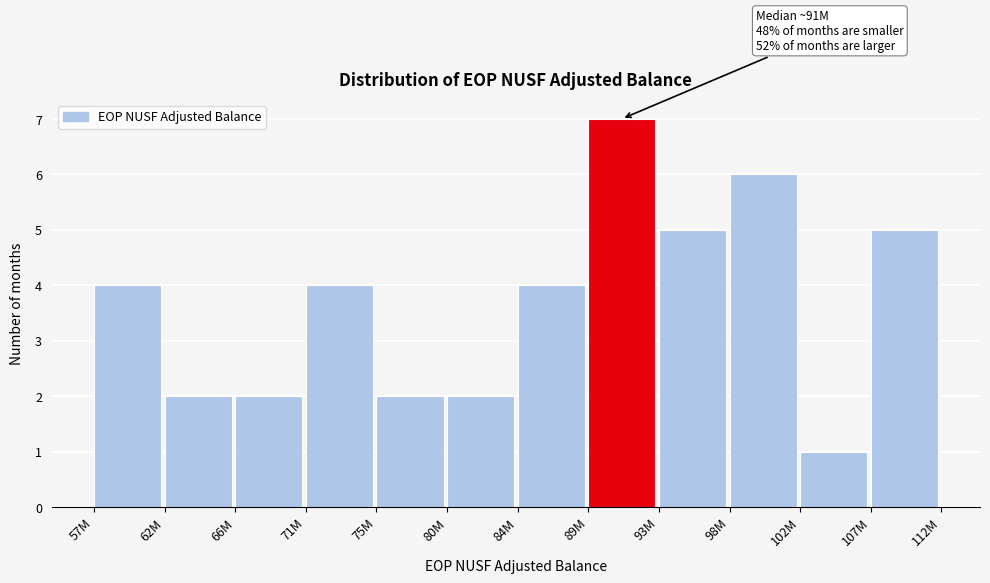

Reading left to right, what are all the values shown in this chart?

4	2	2	4	2	2	4	7	5	6	1	5